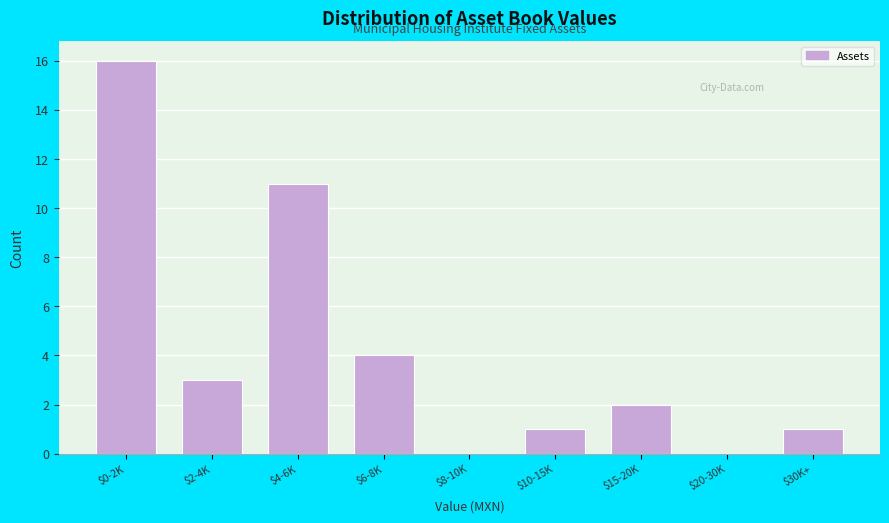

What is the sum of all values?

38